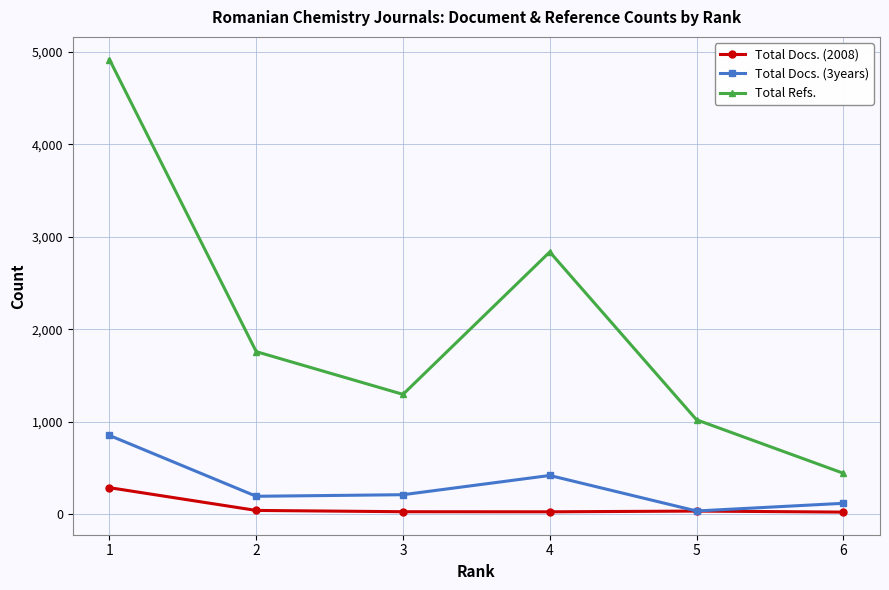

What is the value of the Total Docs. (2008) point at the 2nd from the left?

42